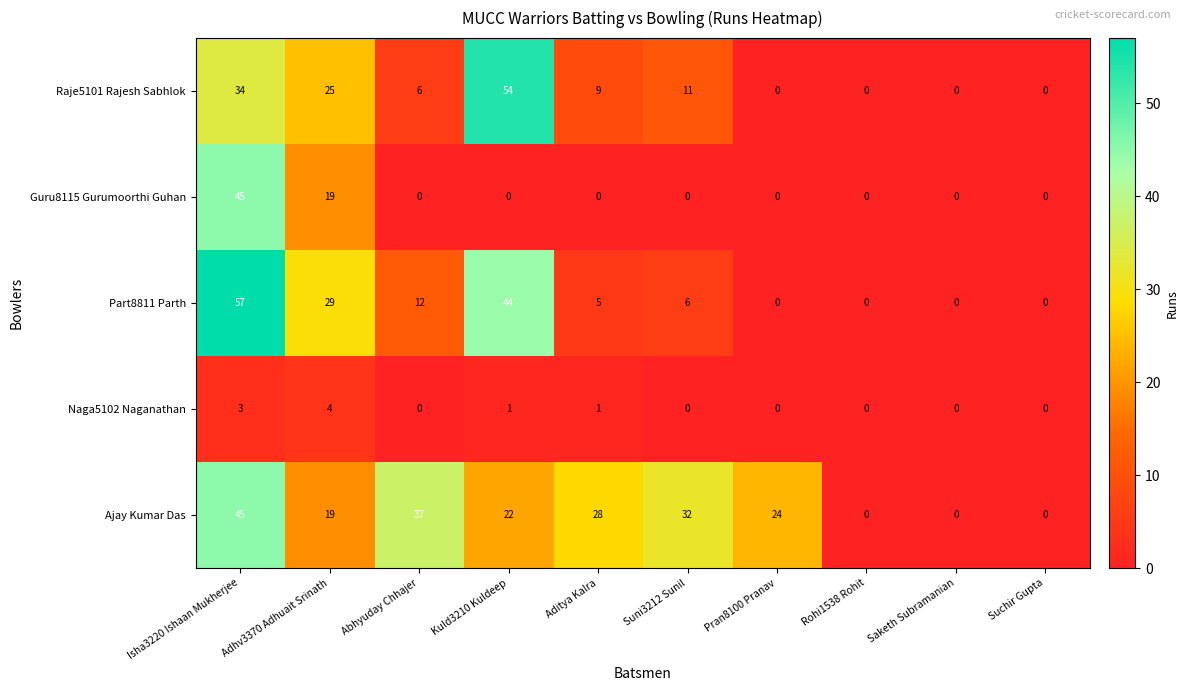

At which category is the sum across all series the highest?

Isha3220 Ishaan Mukherjee